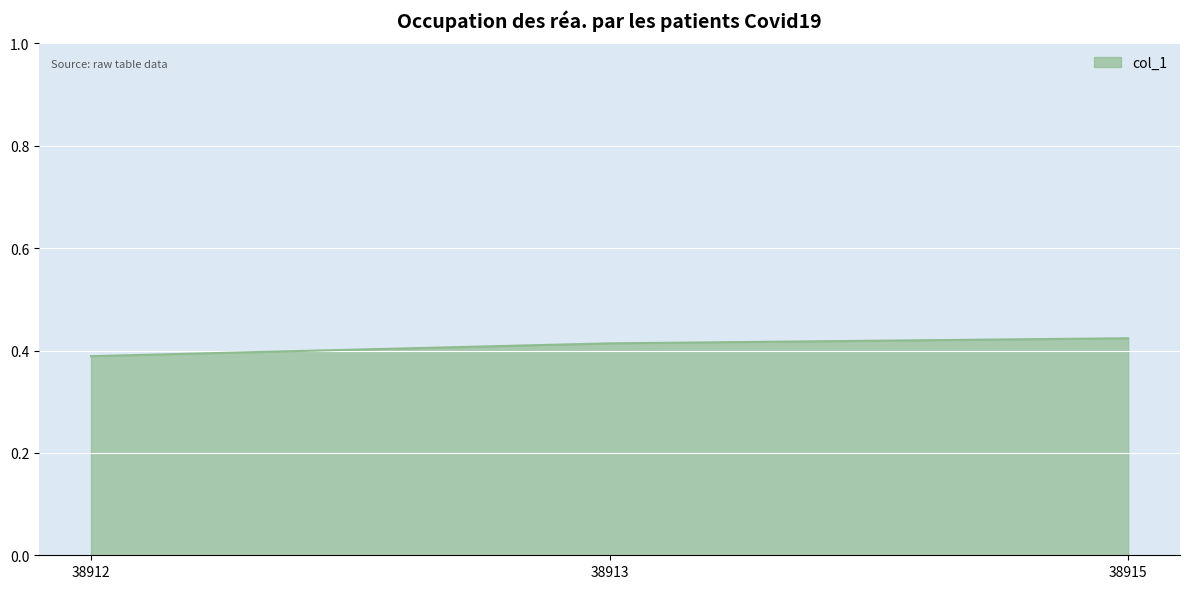

Which category has the lowest value across all series?

38912